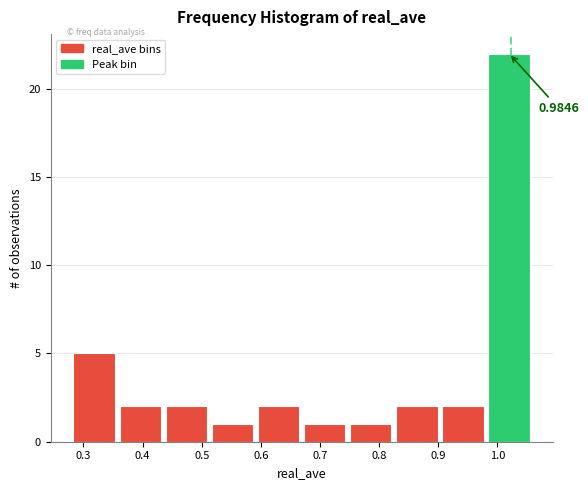

Which range on the x-axis has the tallest bar?

0.98 to 1.06